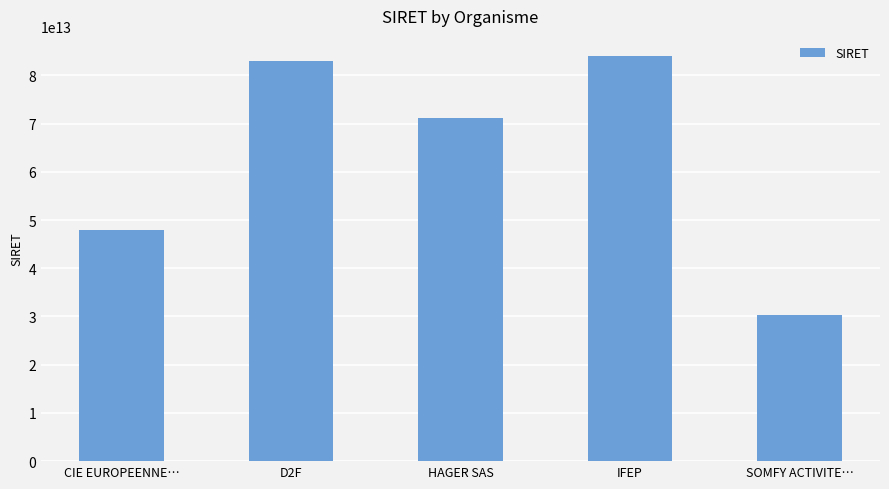

What is the label of the 3rd bar from the left?

HAGER SAS